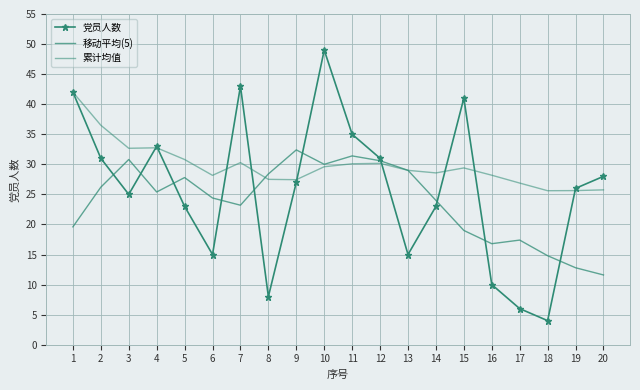

What is the approximate value of 累计均值 at 11?

30.1